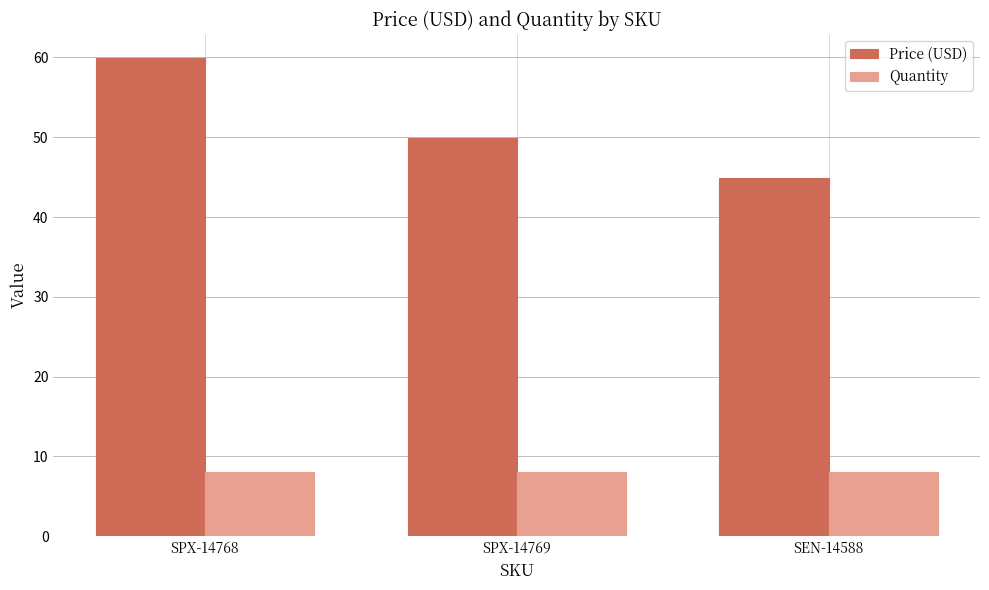

What is the label of the 1st bar from the left?

SPX-14768